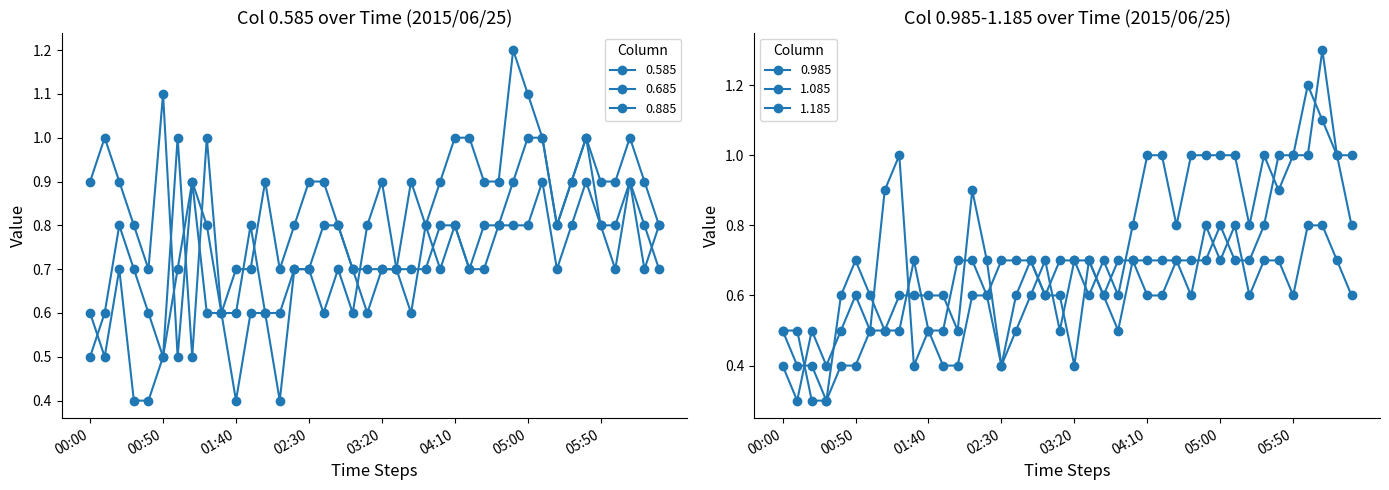

At 04:10, list the series in order from largest to smallest.

0.885, 0.985, 0.585, 0.685, 1.085, 1.185